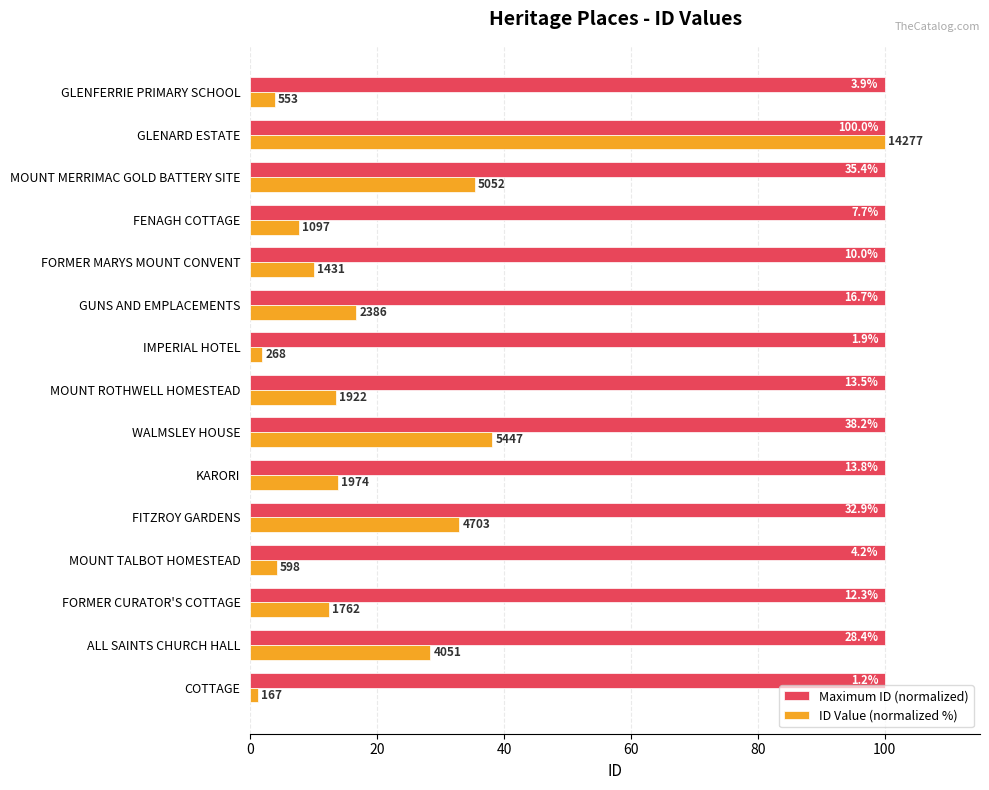

Which series has the largest range (max minus min)?

ID Value (normalized %)